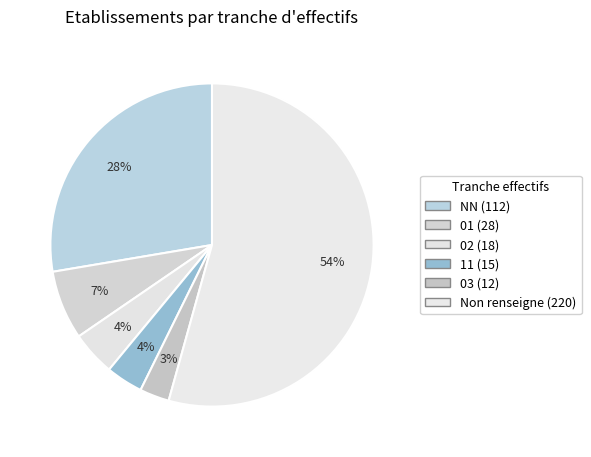

To the nearest percent, what is the difference between the largest and smallest slice percentages?

51%